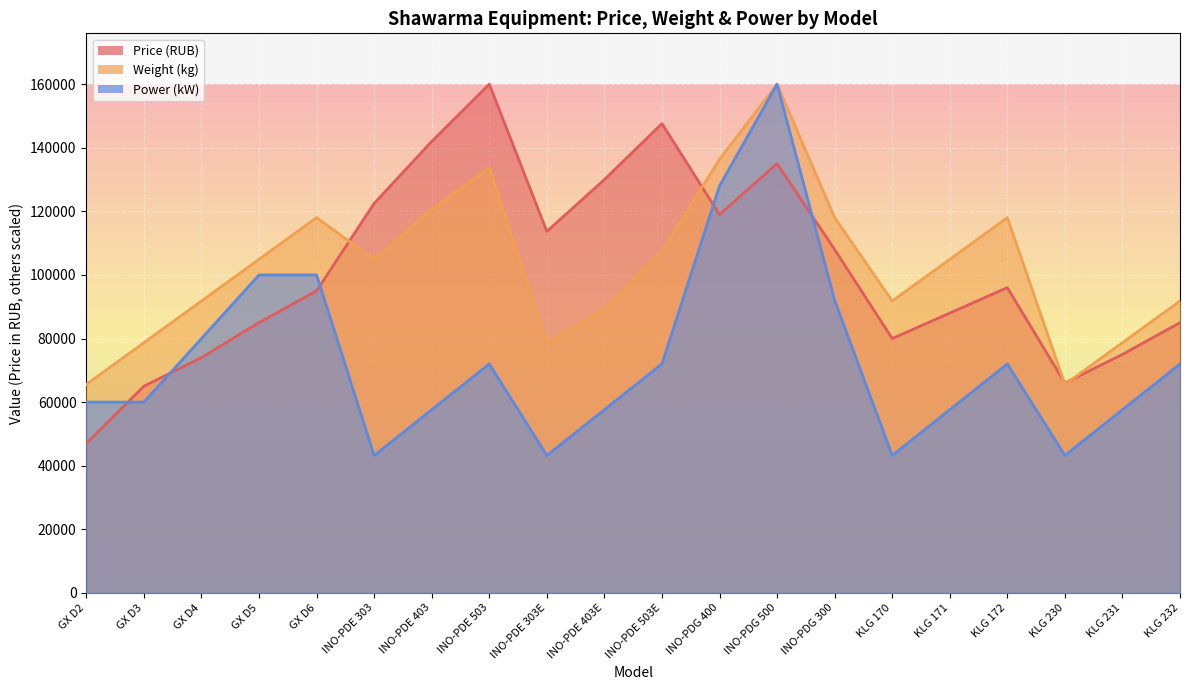

How many data points in Weight (kg) are above 104918?

11